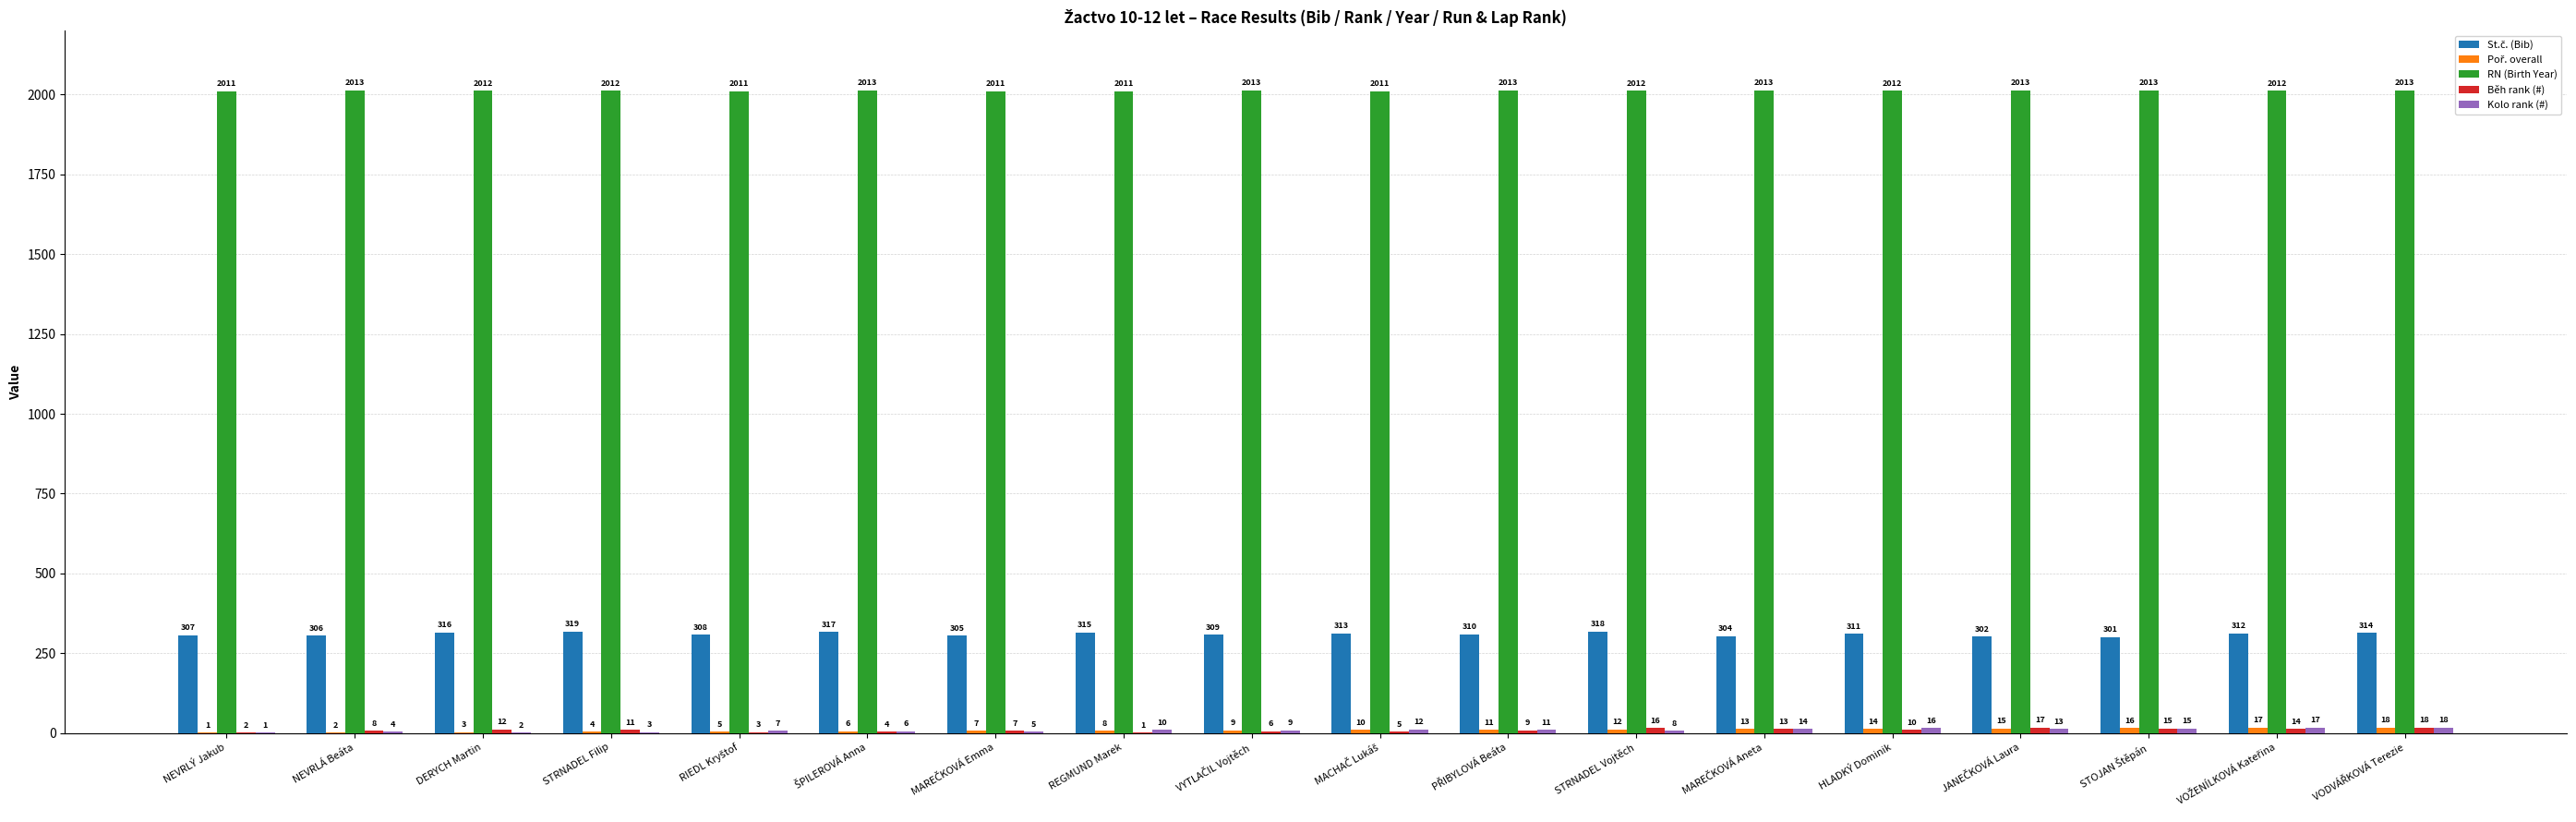

How many groups of bars are there?

18